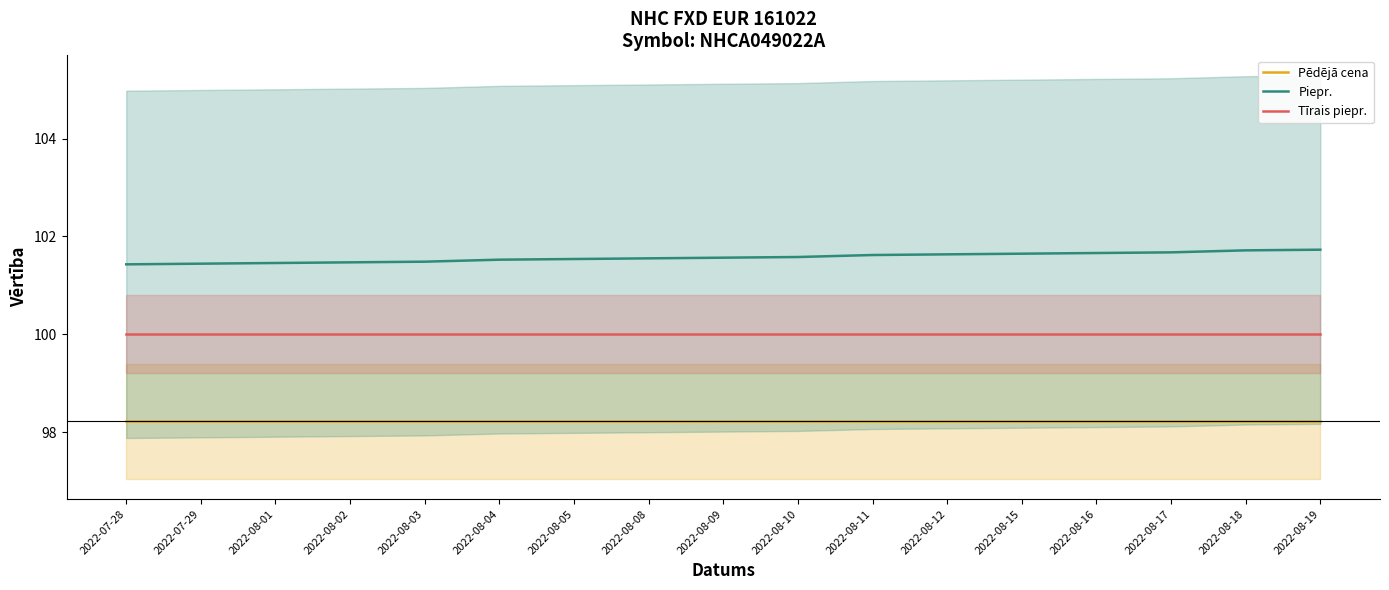

At which label is Piepr. closest to 101?

2022-07-28